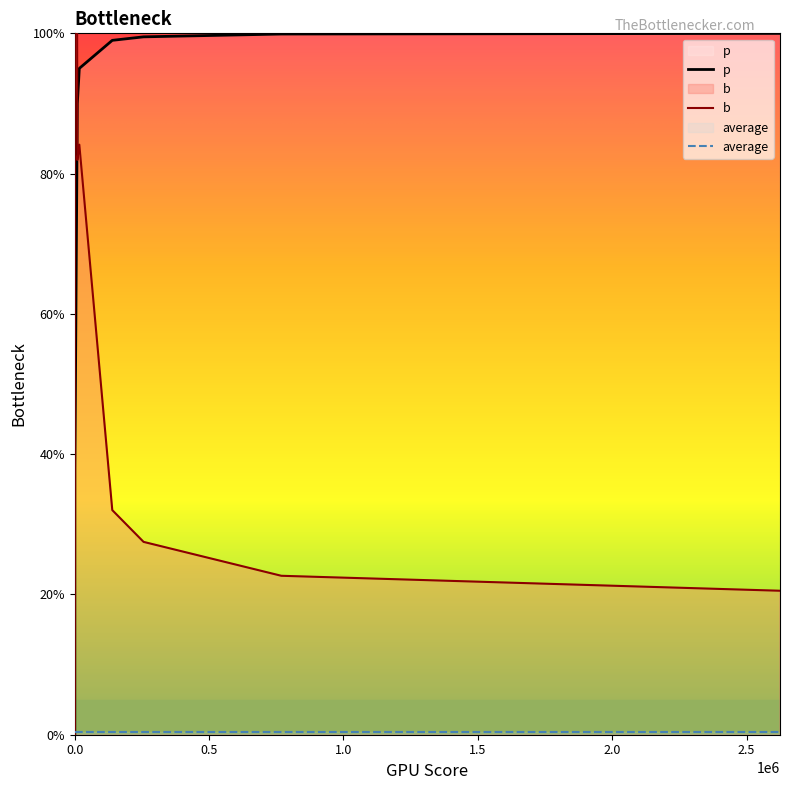

What is the difference between the second highest and minimum values in the p series?

99.9